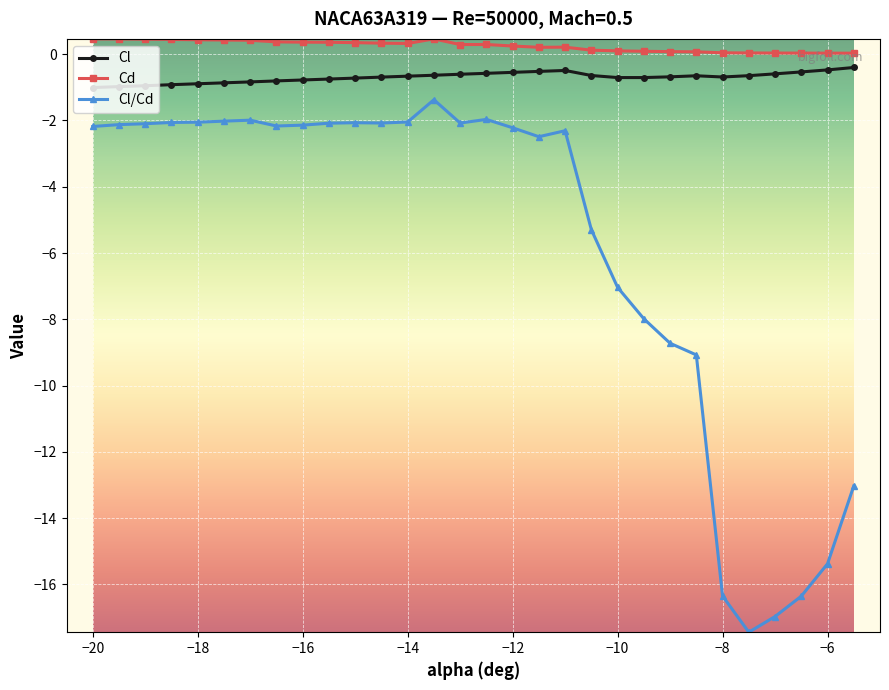

True or false: Cd has more than 0 interior local peaks.

True